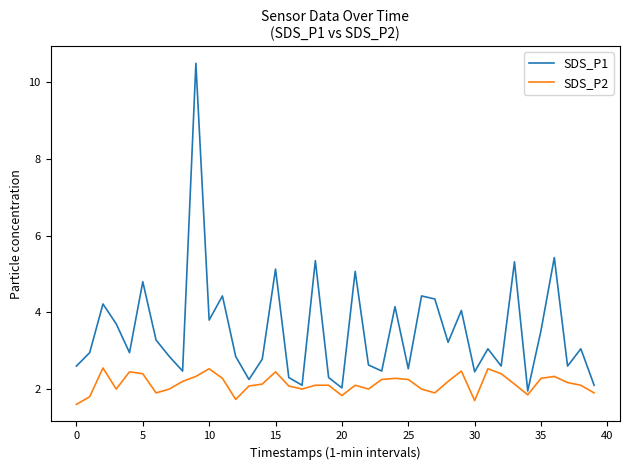

Rank the series by their maximum value, from highest to lowest.

SDS_P1, SDS_P2